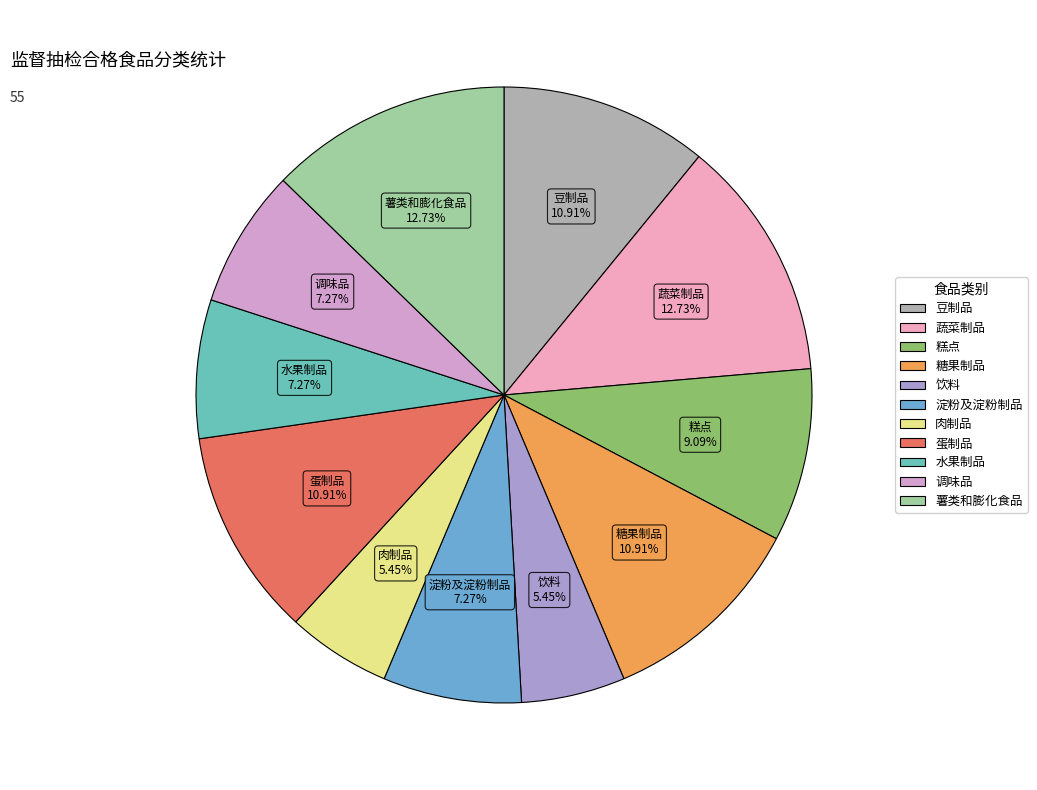

What is the ratio of the value at 蔬菜制品 to the value at 薯类和膨化食品?

1.0